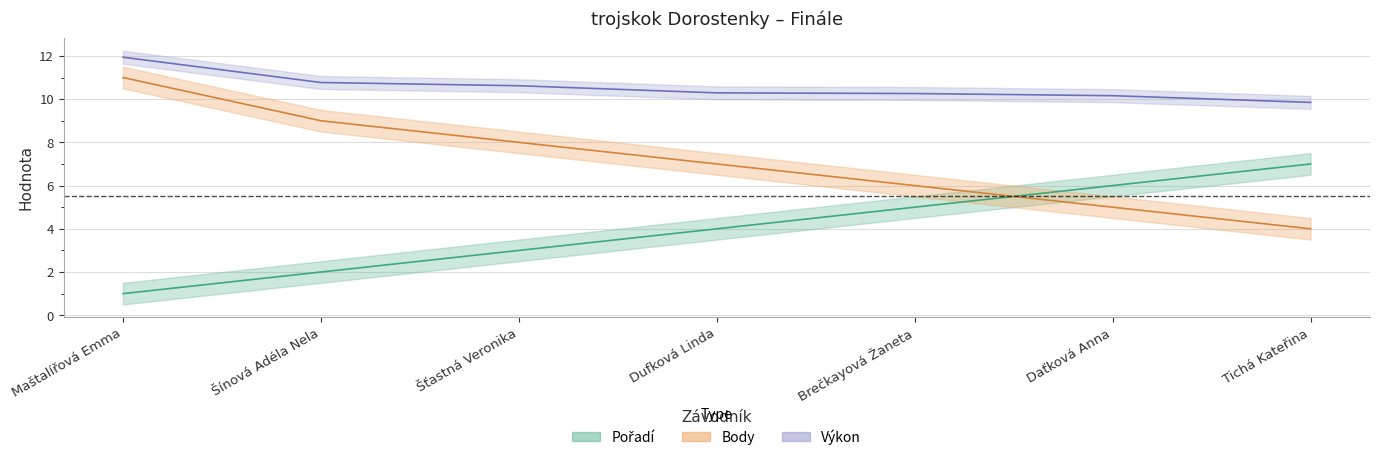

How many intersections are there between Pořadí and Body?

1